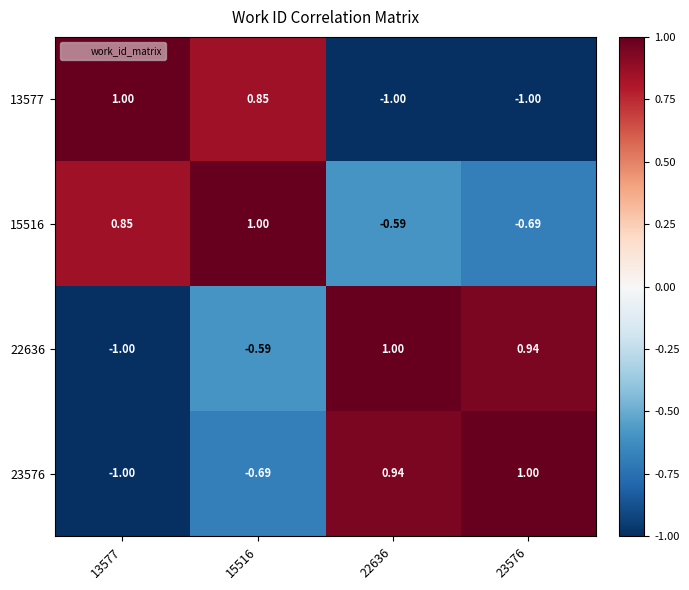

Is the value of 15516 at 23576 greater than the value of 23576 at 13577?

Yes